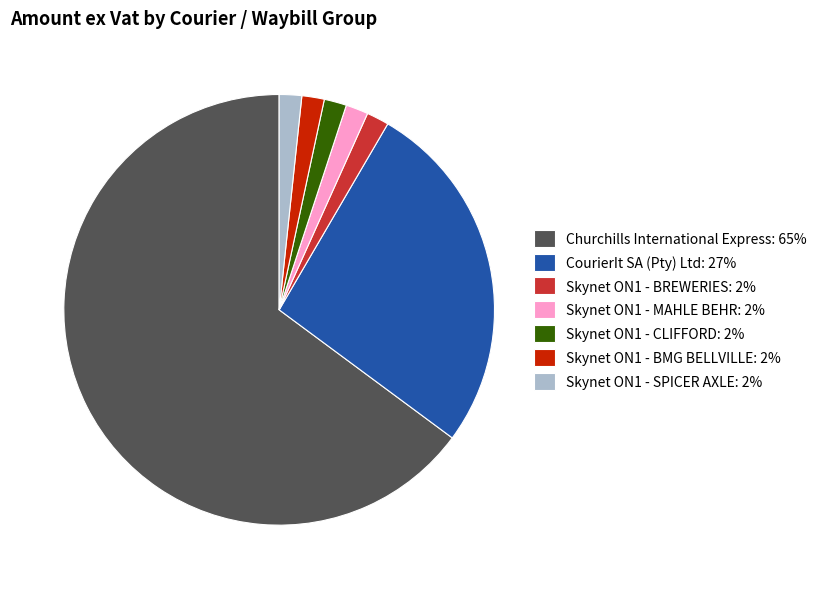

Do Skynet ON1 - SPICER AXLE: 2% and Skynet ON1 - BREWERIES: 2% together represent more than half of the pie?

No